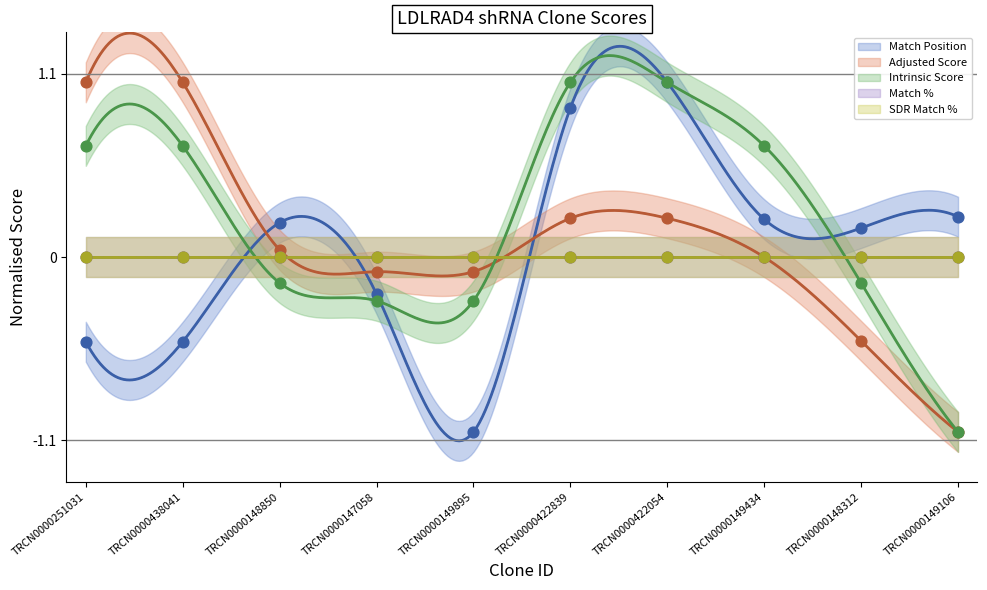

At how many categories does at least one series exceed 0?

8